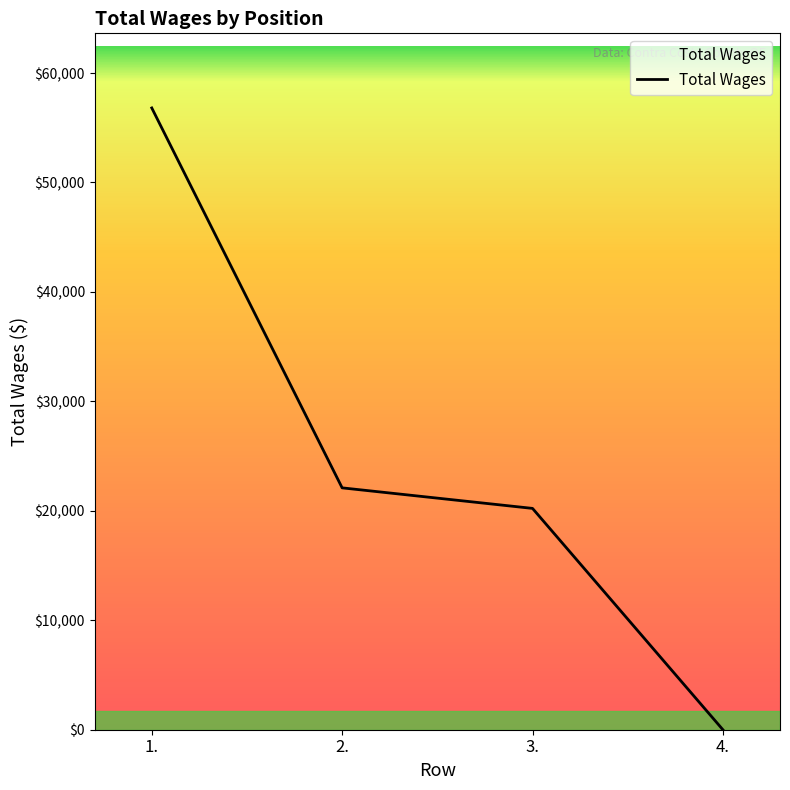

Rank the categories by value from lowest to highest.

4., 3., 2., 1.